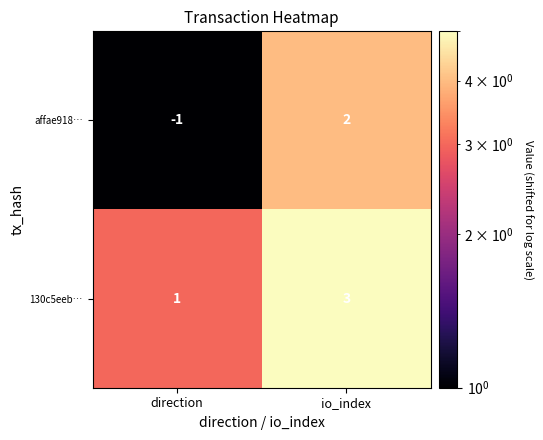

List the series in order of their overall mean, lowest first.

affae918…, 130c5eeb…